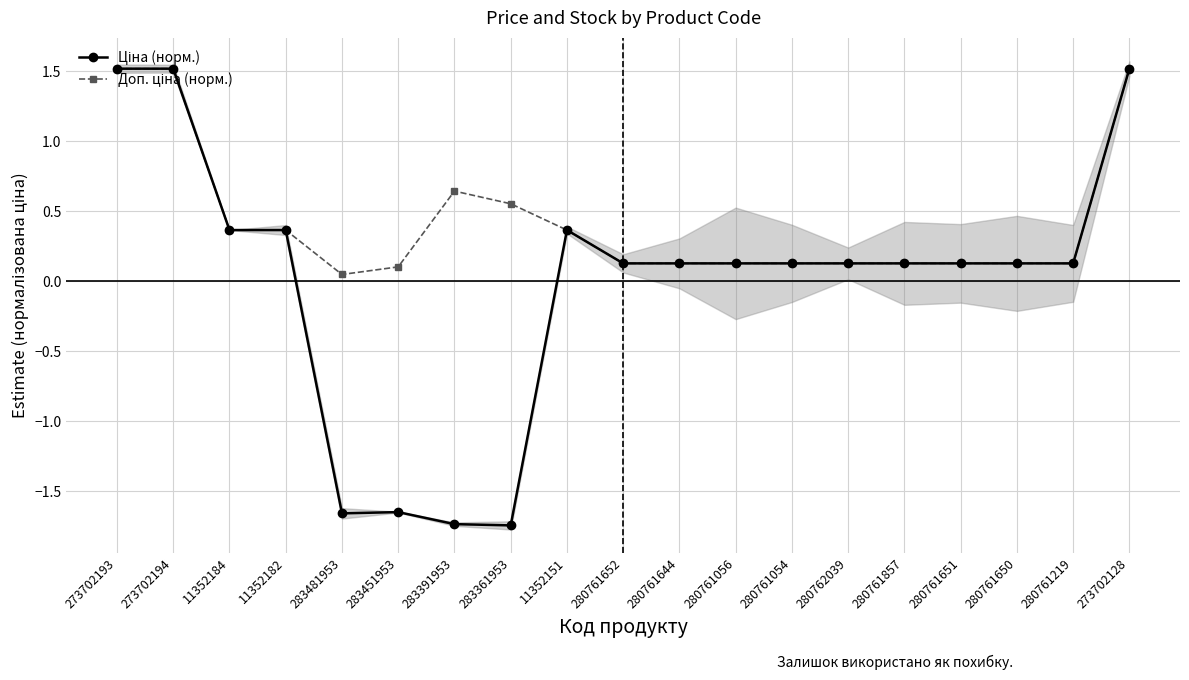

At which category does Ціна (норм.) reach its first local peak?

283451953